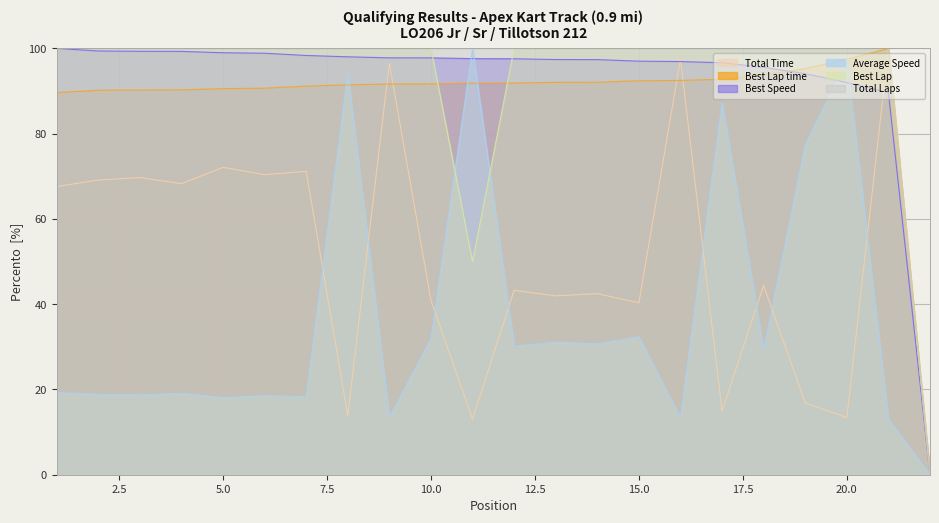

What is the difference between the maximum and minimum values in the Best Speed series?

100.0